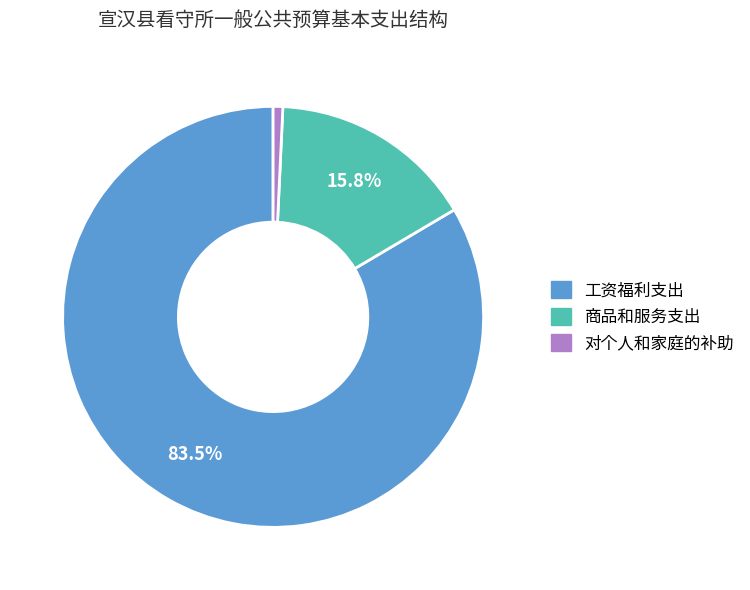

How many segments does this pie chart have?

3